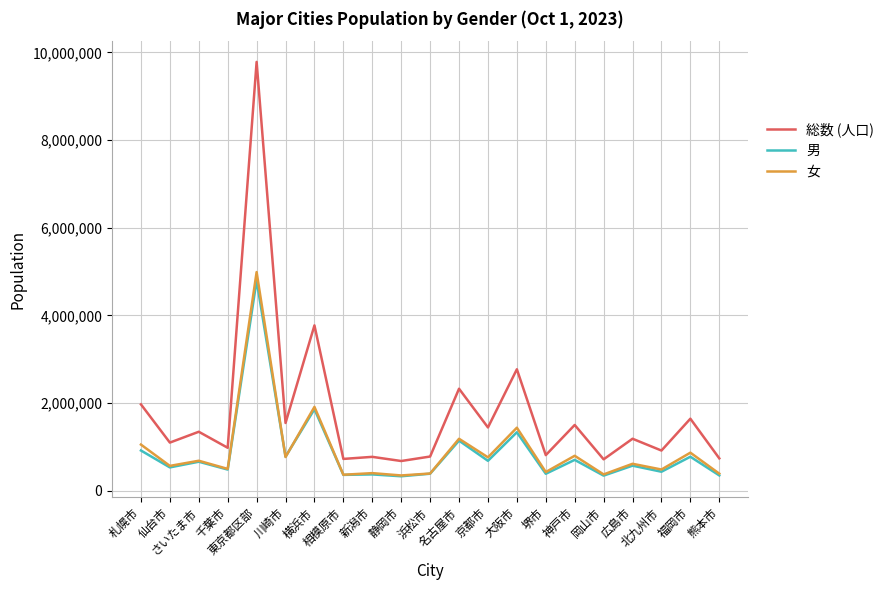

In 総数 (人口), how many points are higher than both neighbors (excluding endpoints)?

9